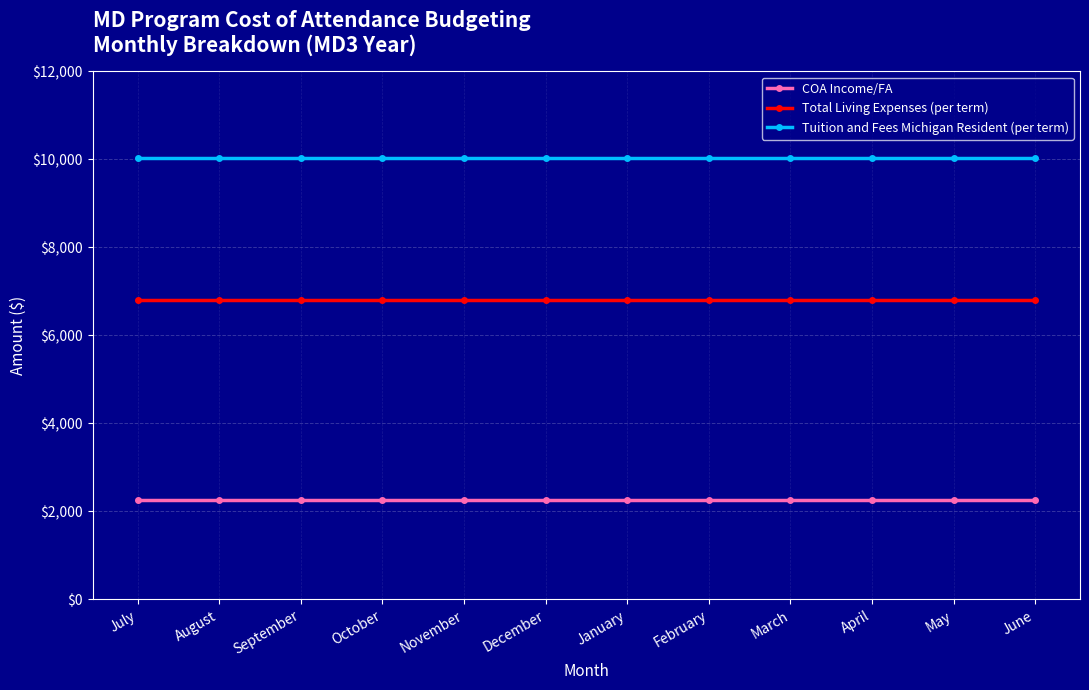

Which series has the largest total across all categories?

Tuition and Fees Michigan Resident (per term)